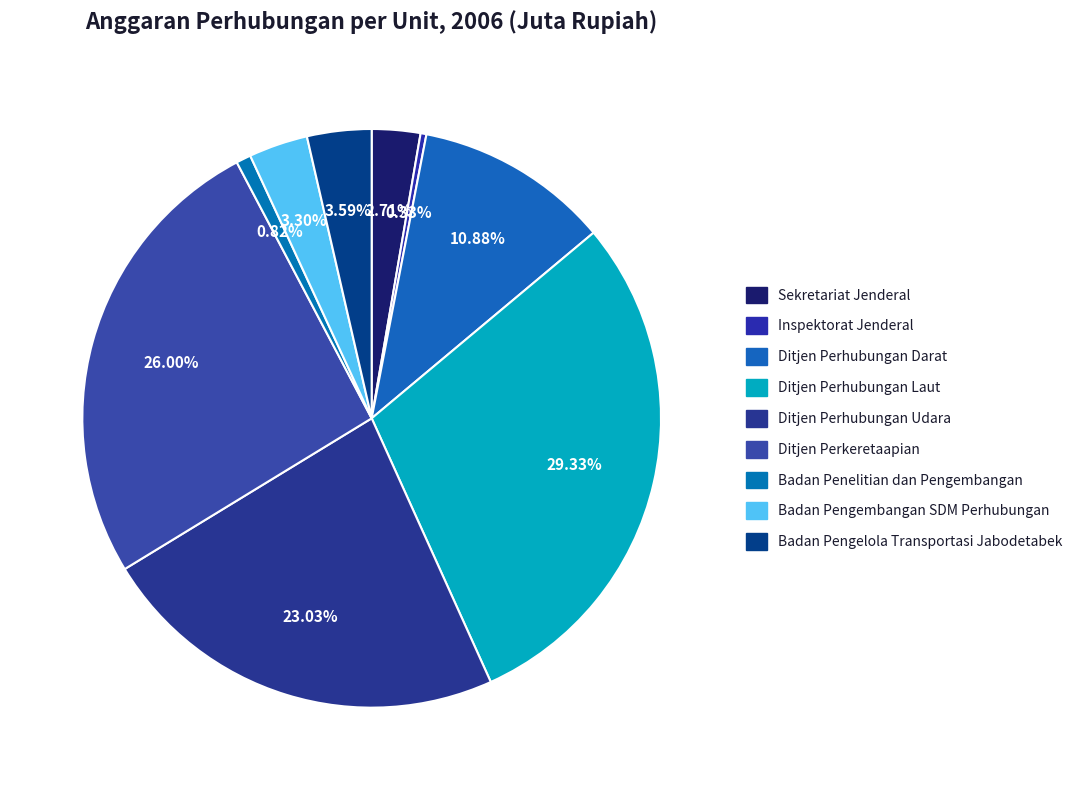

Is Ditjen Perhubungan Darat the majority of the pie?

No